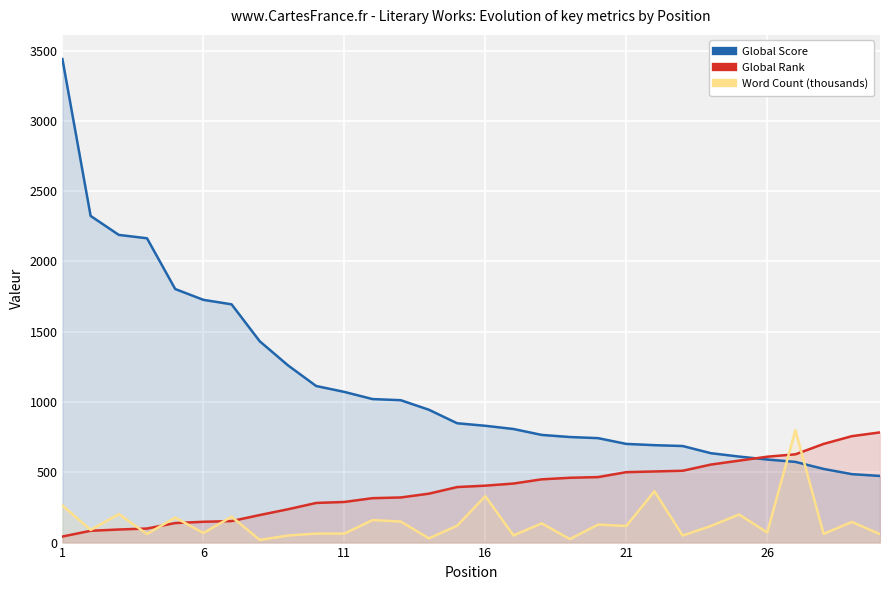

True or false: Word Count (thousands) has more than 1 interior local peaks.

True